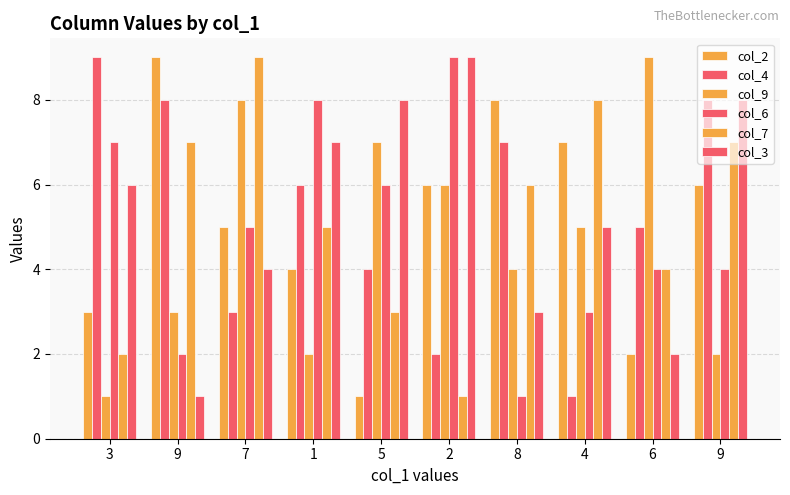

How many series are shown in this chart?

6